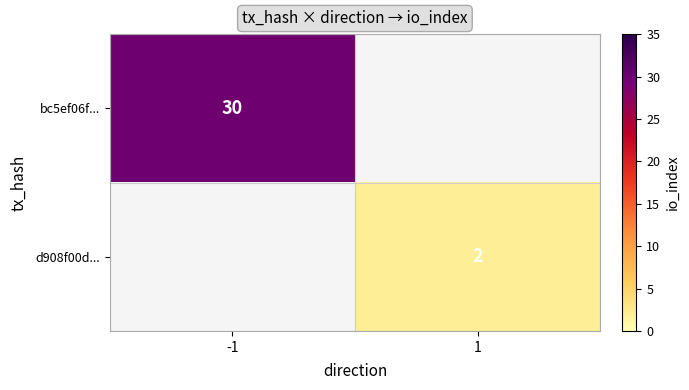

The bc5ef06f... series shows 6 at -1. True or false?

False